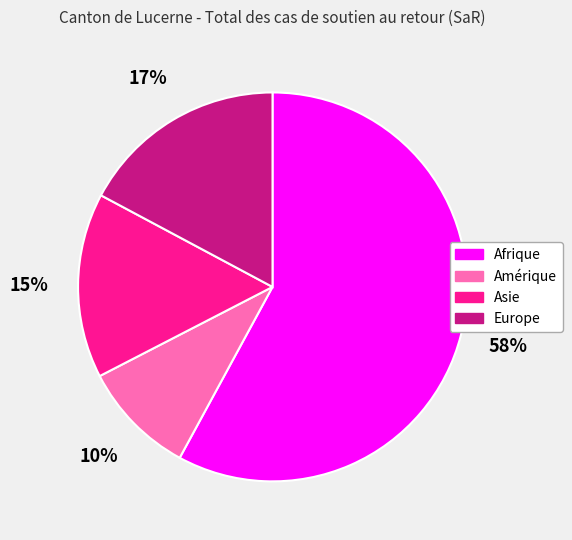

Is there a majority slice in this chart?

Yes